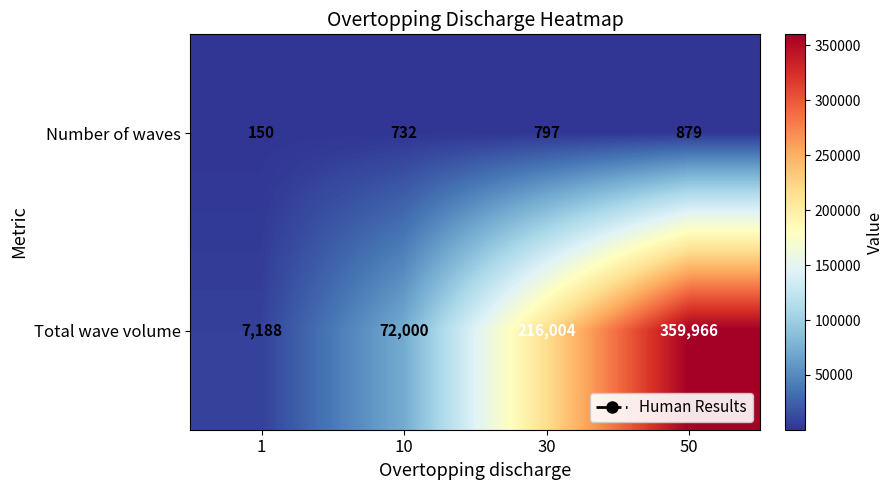

What is the difference between the highest and lowest values at 10?

71268